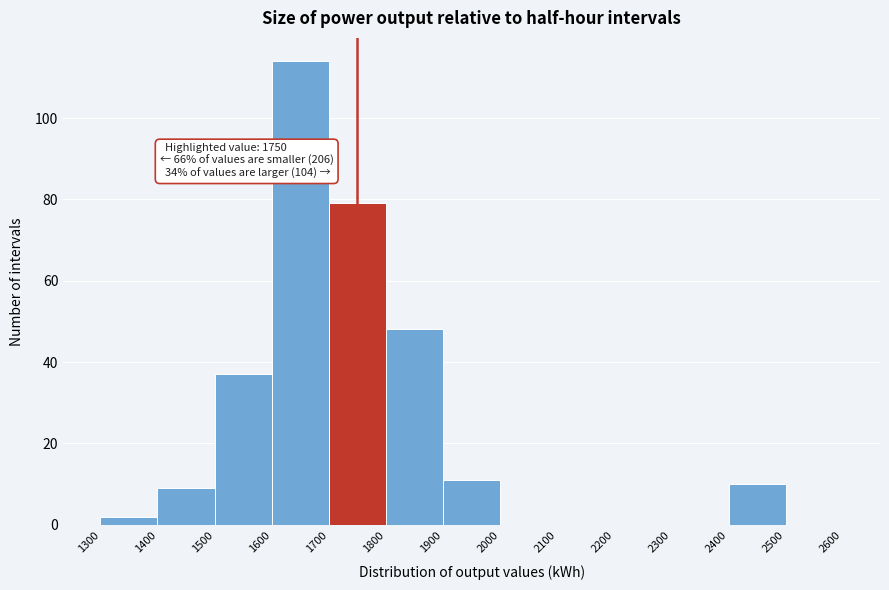

Over which range of the x-axis is the bar tallest?

1600 to 1700